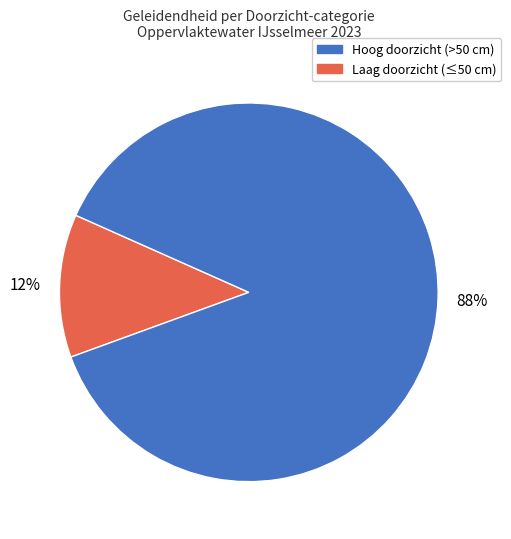

Does any single category account for the majority?

Yes